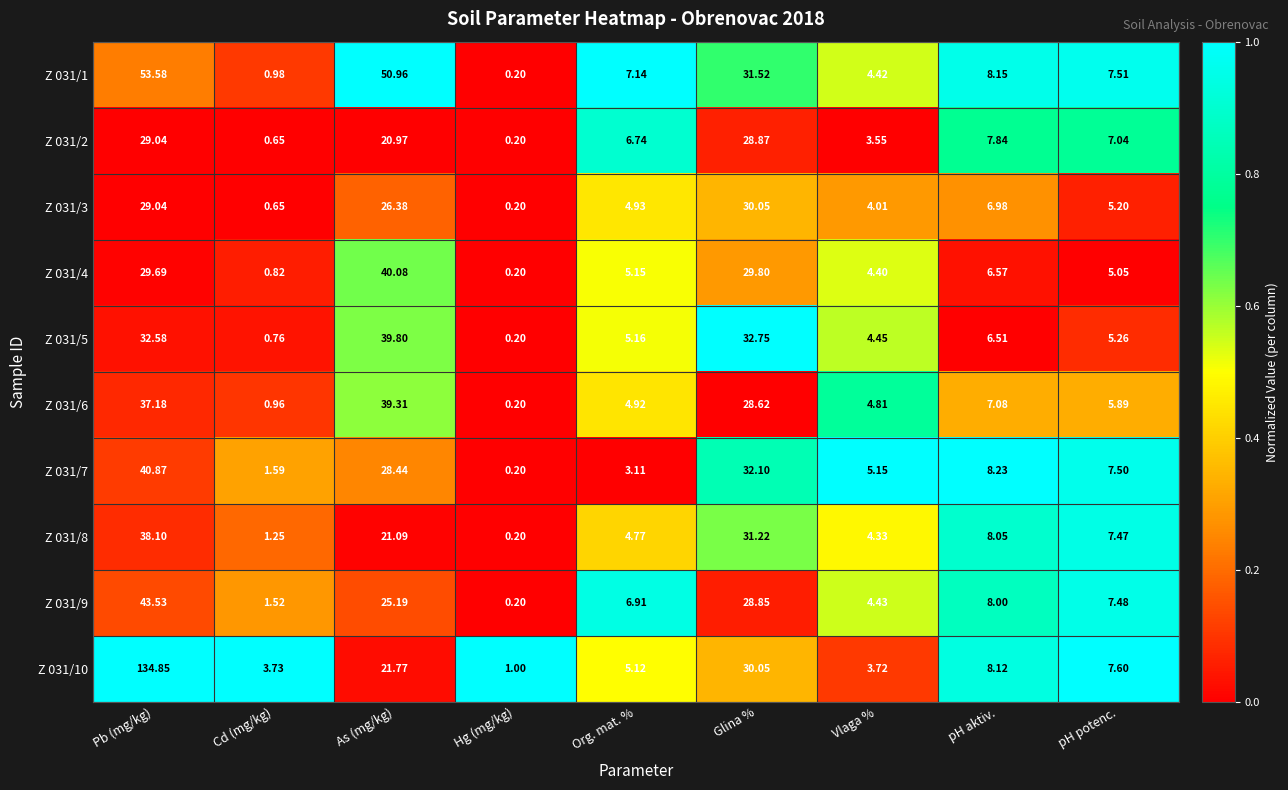

Rank the categories by Z 031/4 value from lowest to highest.

Hg (mg/kg), Cd (mg/kg), Vlaga %, pH potenc., Org. mat. %, pH aktiv., Pb (mg/kg), Glina %, As (mg/kg)